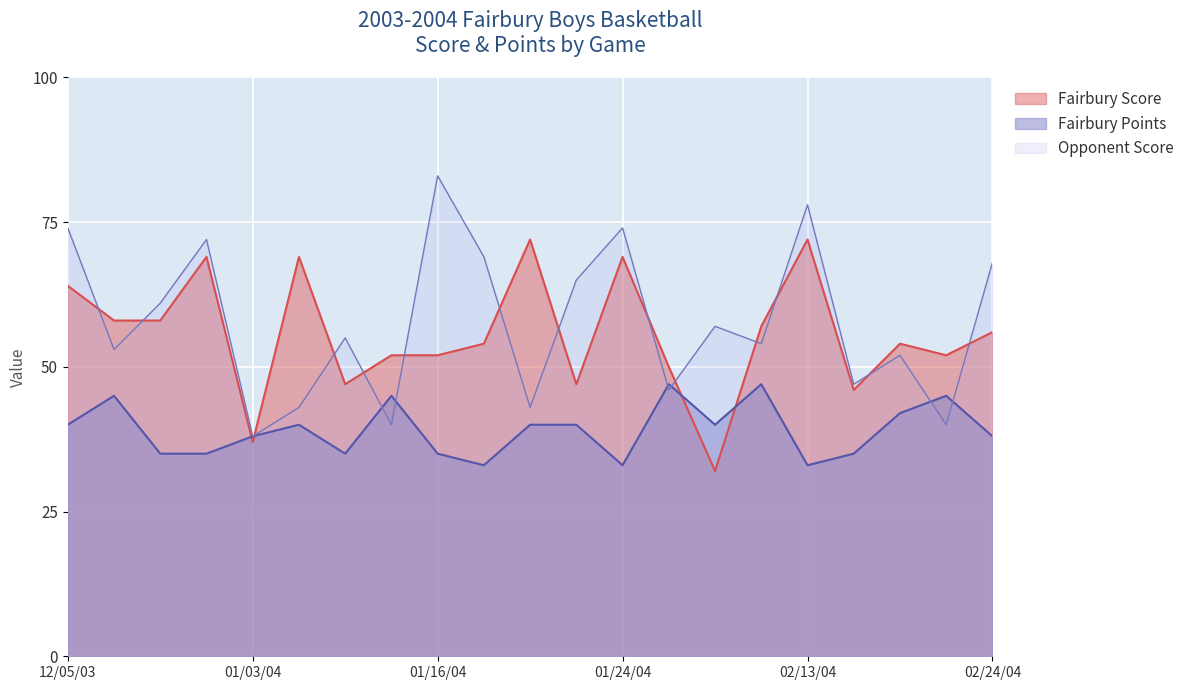

Between 02/23/04 and 02/07/04, which is larger?

02/07/04